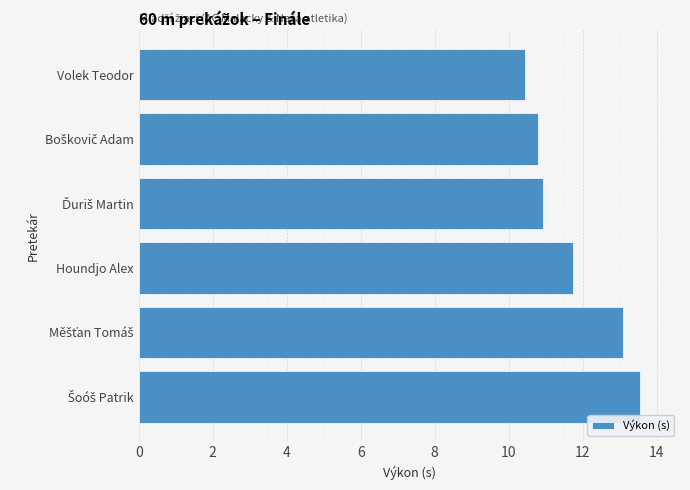

What is the maximum value shown in the chart?

13.6